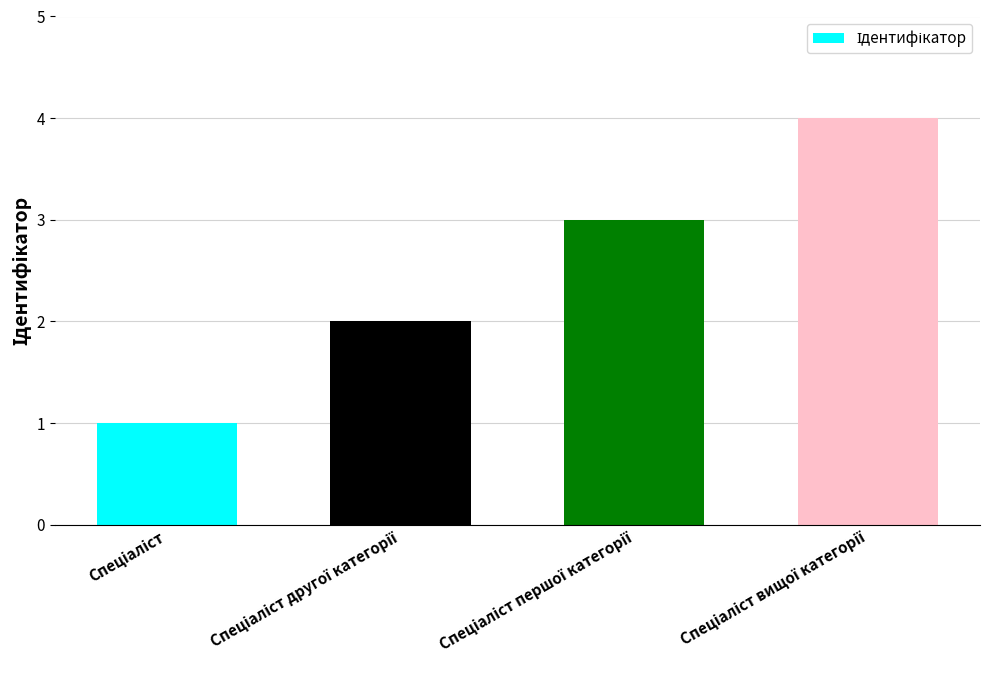

What is the maximum value shown in the chart?

4